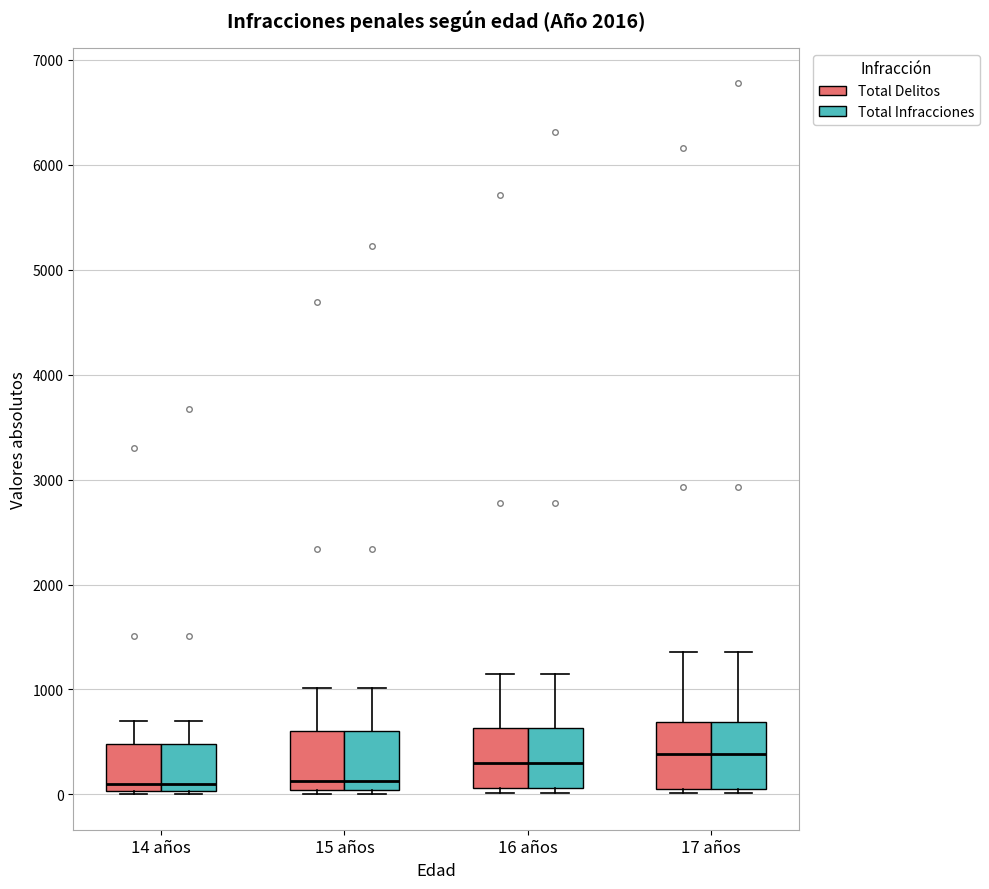

Reading left to right, read every box against the y-axis: the position of its median line, the range the box covers, and the ends of its whiskers. The values are not printed on the chart, so give them approximately, as read against the axis.

14 años (Total Delitos): median 100, box 0 to 500, whiskers 0 (just below the box's lower edge) to 700
14 años (Total Infracciones): median 100, box 0 to 500, whiskers 0 (just below the box's lower edge) to 700
15 años (Total Delitos): median 100, box 0 to 600, whiskers 0 (just below the box's lower edge) to 1000
15 años (Total Infracciones): median 100, box 0 to 600, whiskers 0 (just below the box's lower edge) to 1000
16 años (Total Delitos): median 300, box 100 to 600, whiskers 0 to 1200
16 años (Total Infracciones): median 300, box 100 to 600, whiskers 0 to 1200
17 años (Total Delitos): median 400, box 100 to 700, whiskers 0 to 1400
17 años (Total Infracciones): median 400, box 100 to 700, whiskers 0 to 1400